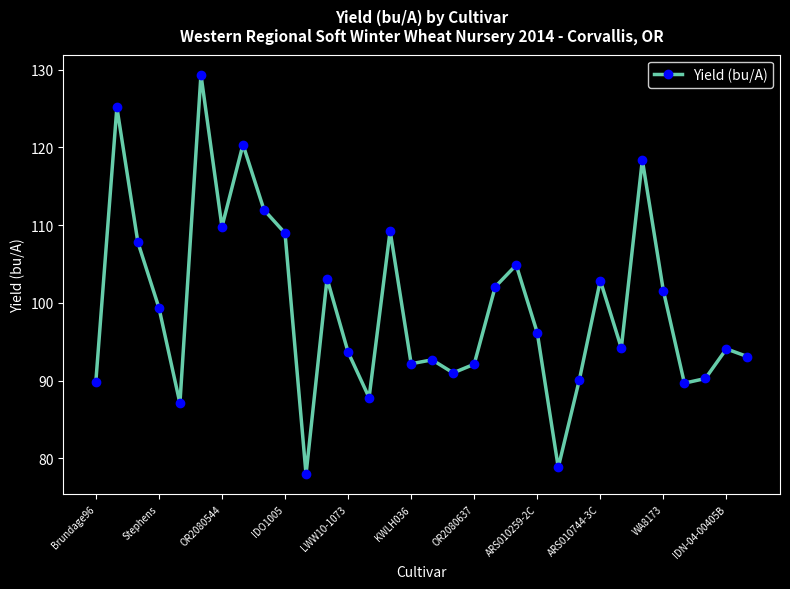

True or false: the data has more than 0 interior local peaks.

True